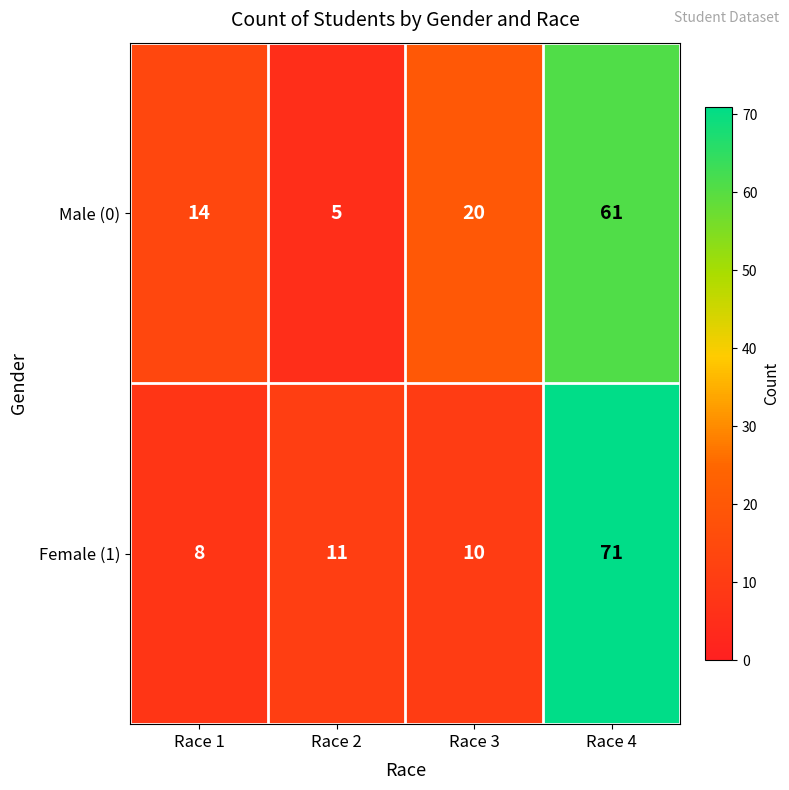

Where is Female (1) nearest to the value 39?

Race 2